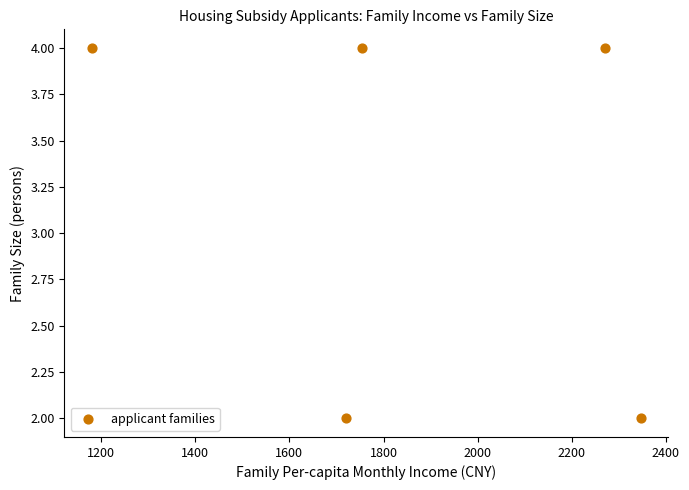

What is the average Y value?

3